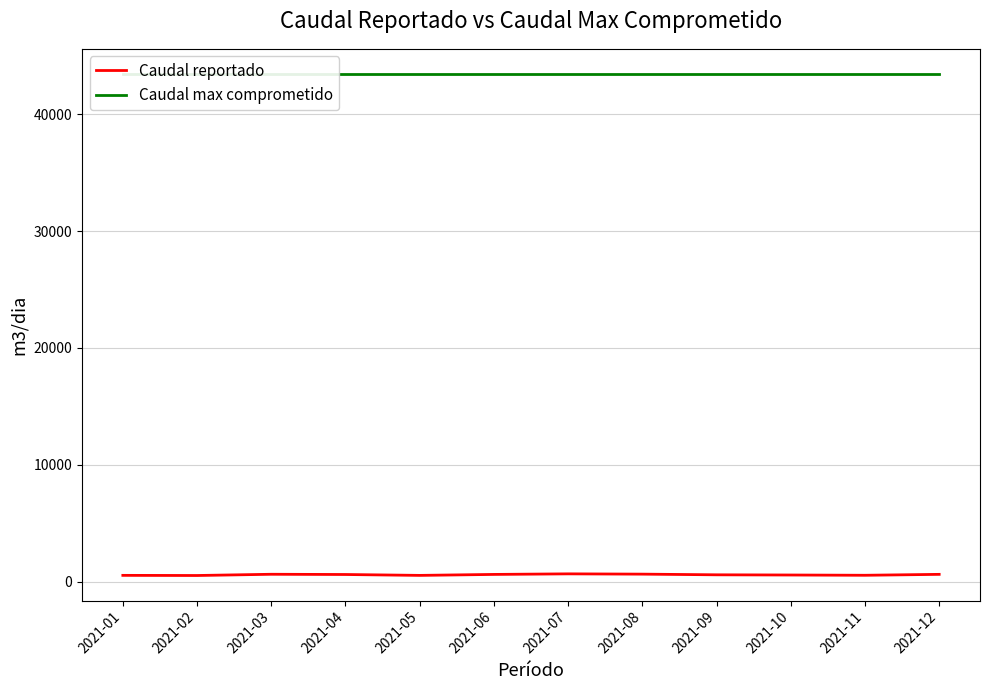

True or false: Caudal reportado and Caudal max comprometido intersect in this chart.

False